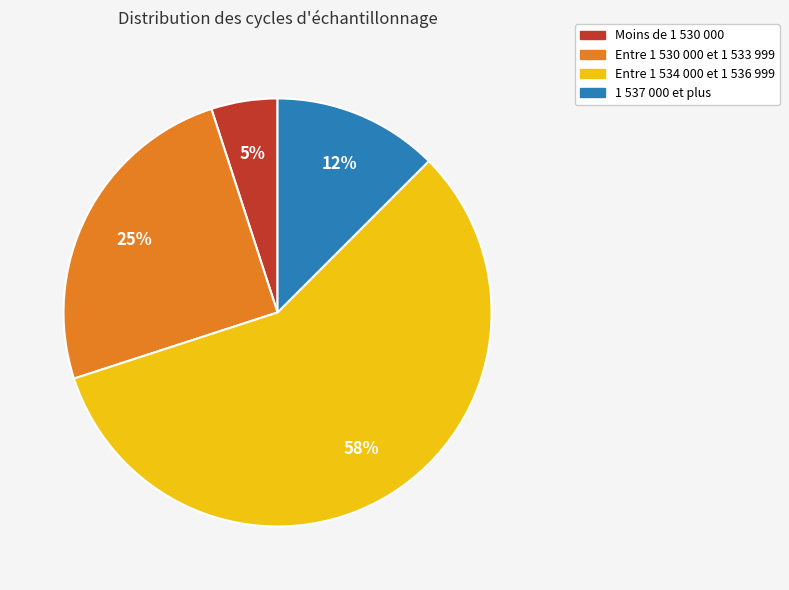

Is there a majority slice in this chart?

Yes